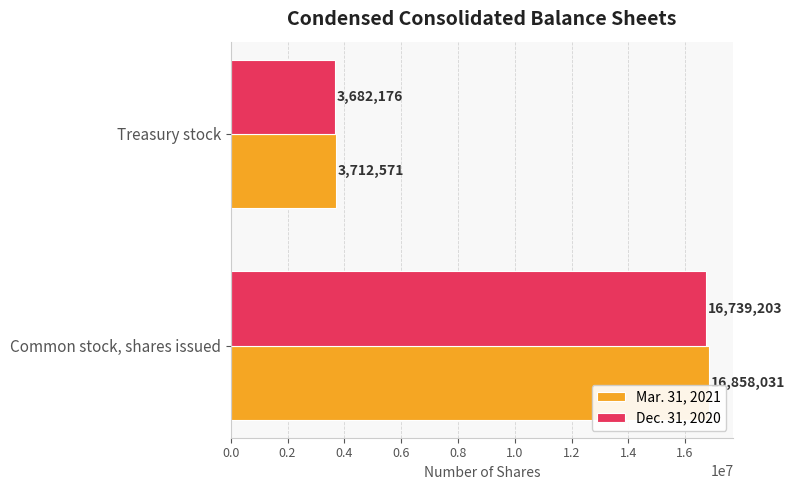

What are all the series names shown in the legend?

Mar. 31, 2021, Dec. 31, 2020